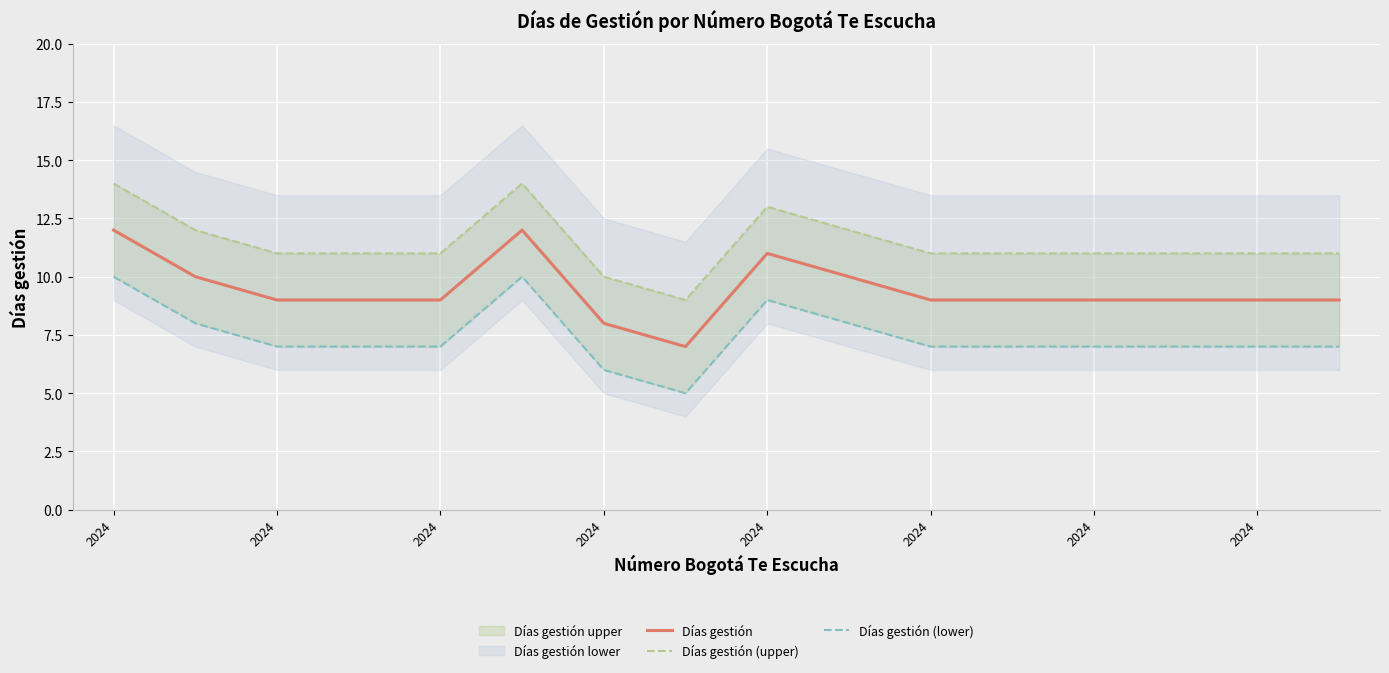

How many Días gestión values are between 9 and 10?

11